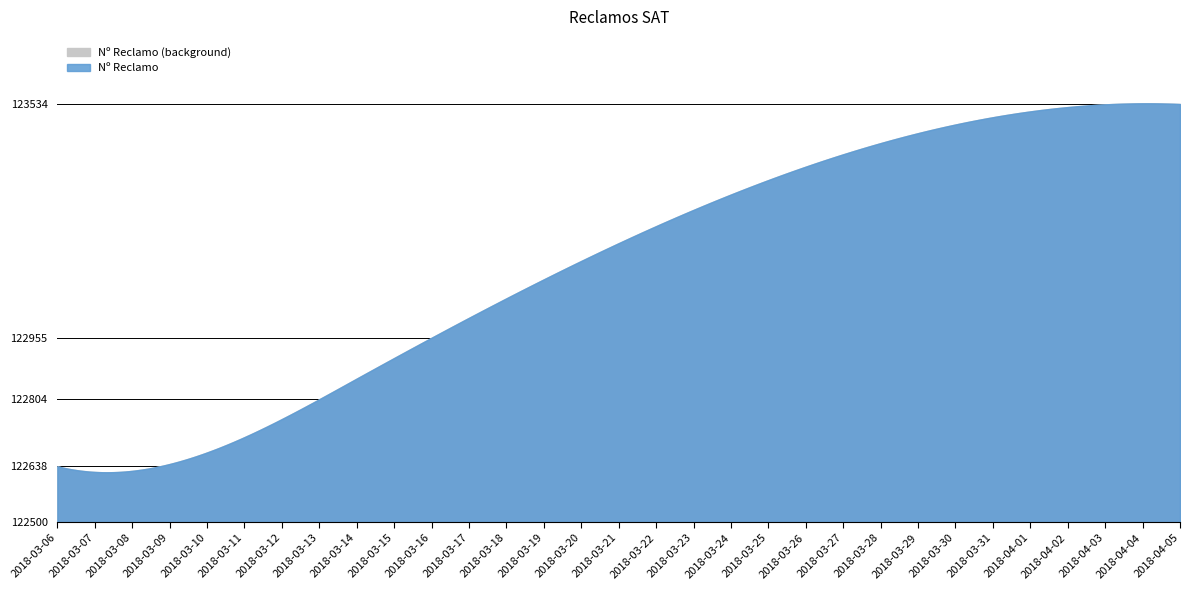

What is the sum of the values at 2018-03-13 and 2018-03-06?

245442